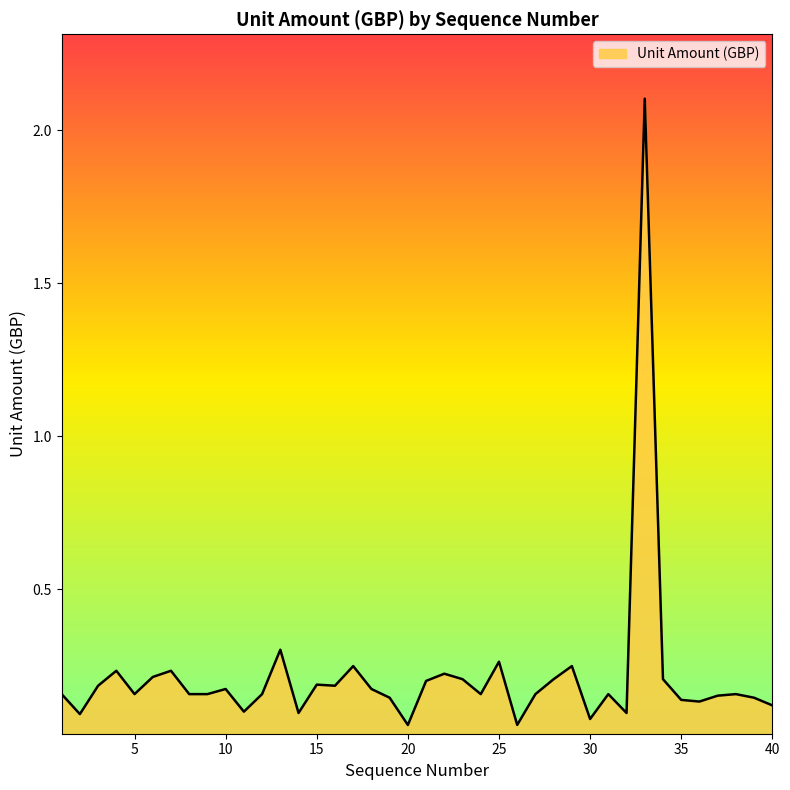

What is the maximum value shown in the chart?

2.1